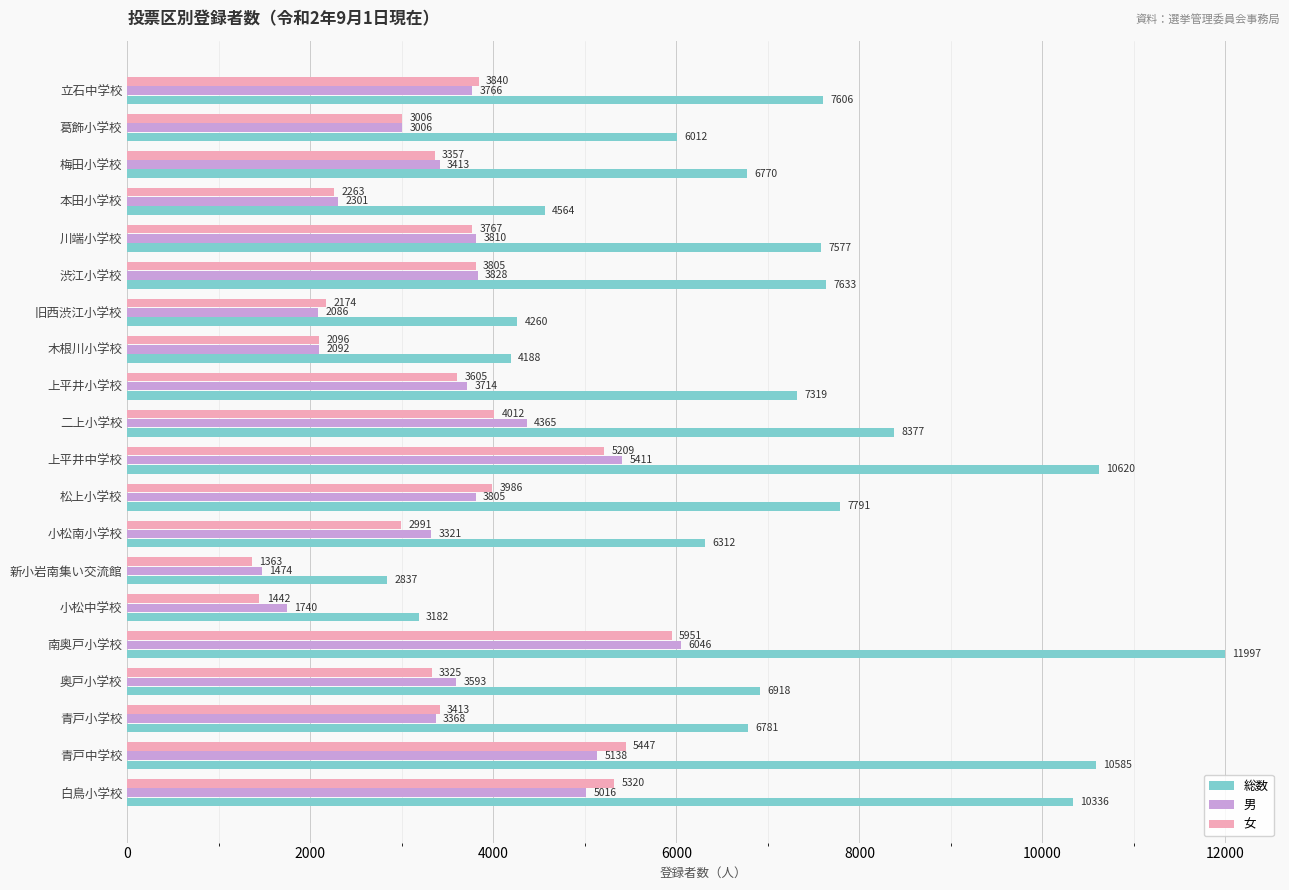

Which series has the widest spread of values?

総数